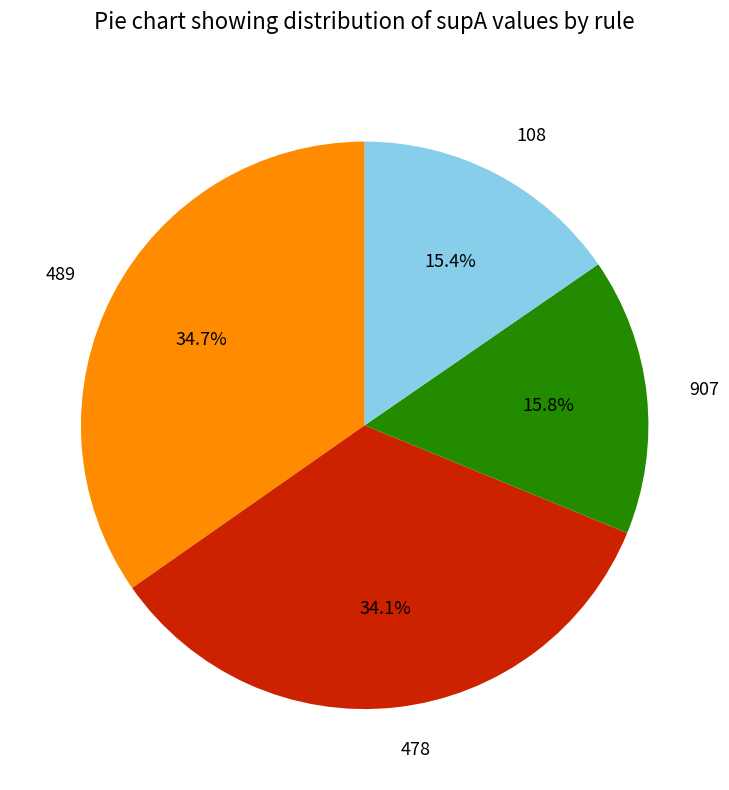

How many segments does this pie chart have?

4